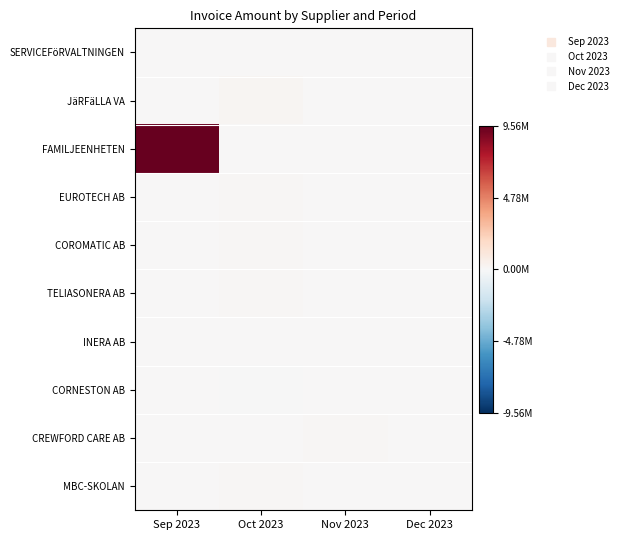

Reading right to left, list all the values displayed in this chart.

SERVICEFöRVALTNINGEN: Dec 2023=25560.0	Nov 2023=67011.0	Oct 2023=49938.0	Sep 2023=12187.5
JäRFäLLA VA: Dec 2023=17910.0	Nov 2023=67011.0	Oct 2023=169320.0	Sep 2023=7500.0
FAMILJEENHETEN: Dec 2023=42660.0	Nov 2023=67011.0	Oct 2023=1875.0	Sep 2023=9562215.0
EUROTECH AB: Dec 2023=12300.0	Nov 2023=7965.0	Oct 2023=119400.0	Sep 2023=6276.0
COROMATIC AB: Dec 2023=12300.0	Nov 2023=7953.0	Oct 2023=90636.0	Sep 2023=4740.0
TELIASONERA AB: Dec 2023=12300.0	Nov 2023=2425.0	Oct 2023=89520.0	Sep 2023=67250.0
INERA AB: Dec 2023=12300.0	Nov 2023=17910.0	Oct 2023=30303.0	Sep 2023=53750.0
CORNESTON AB: Dec 2023=1826.0	Nov 2023=12780.0	Oct 2023=-31441.0	Sep 2023=3886.0
CREWFORD CARE AB: Dec 2023=1215.0	Nov 2023=83702.0	Oct 2023=13283.0	Sep 2023=9551.0
MBC-SKOLAN: Dec 2023=10769.0	Nov 2023=12780.0	Oct 2023=85659.0	Sep 2023=573.0